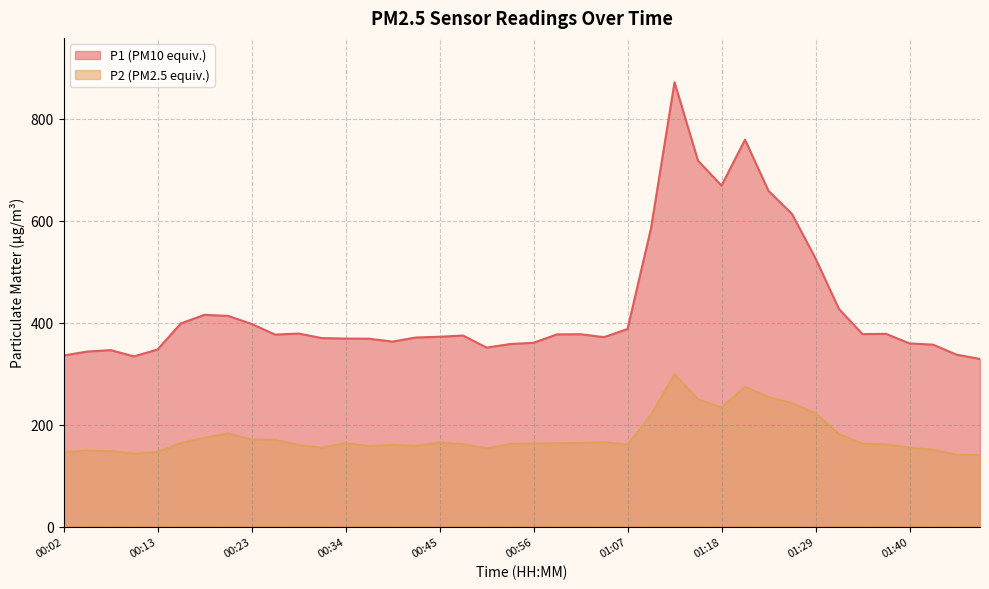

Which label corresponds to the smallest value in the chart?

01:48